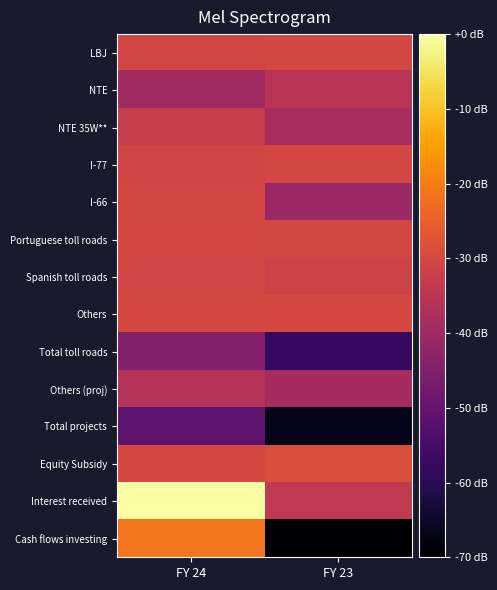

What is the spread (max minus min) of values at FY 23?

41.2